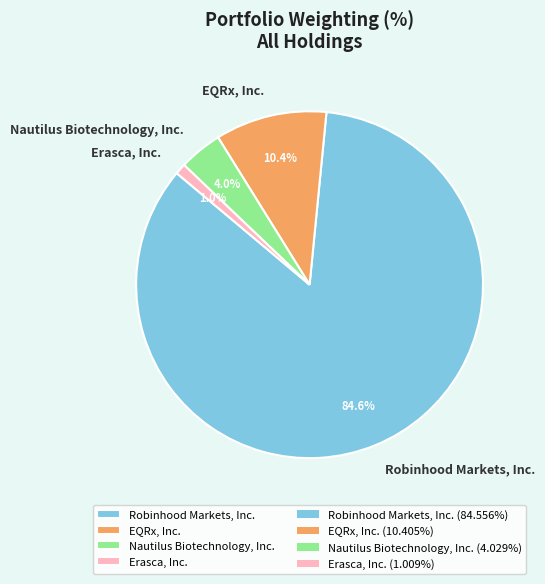

The Erasca, Inc. slice represents 1% of the pie. True or false?

True